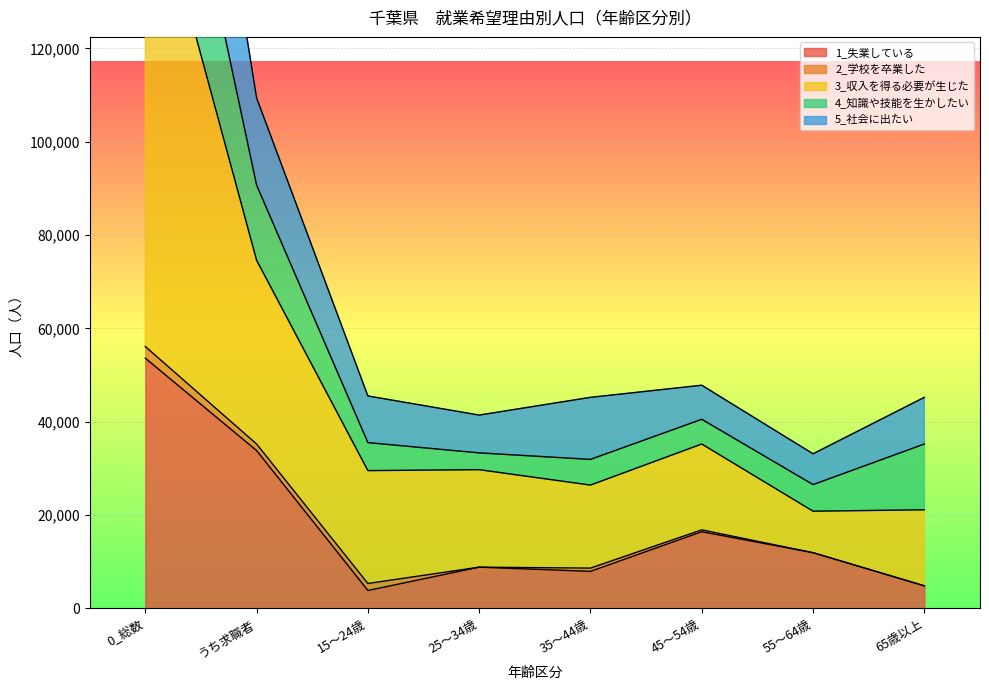

What is the label of the 6th point from the left?

45～54歳